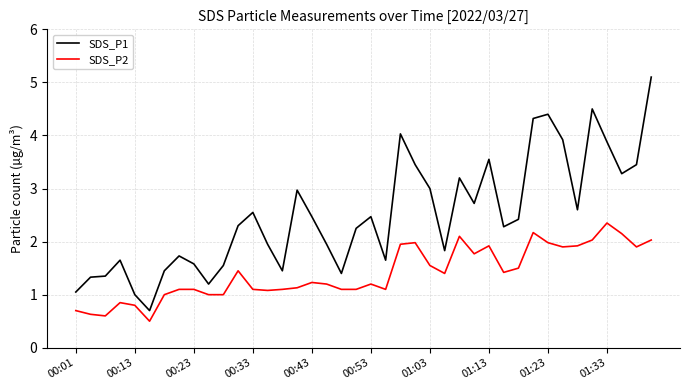

What is the highest value of the SDS_P1 series?

5.1